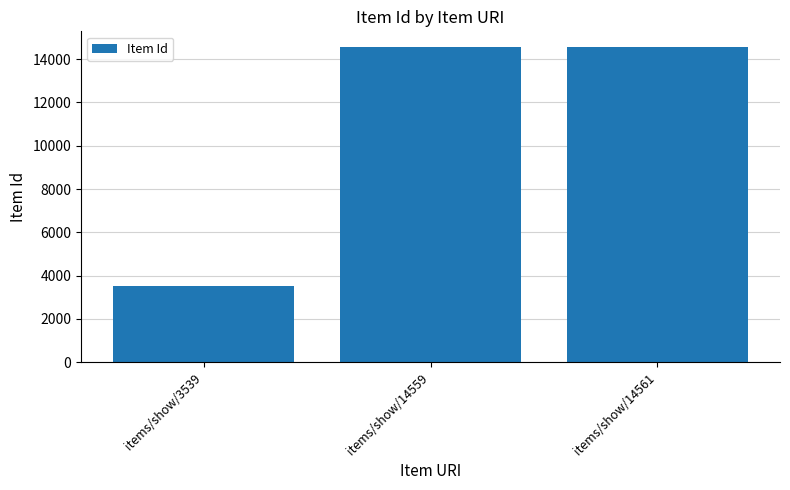

How many categories are shown in the chart?

3